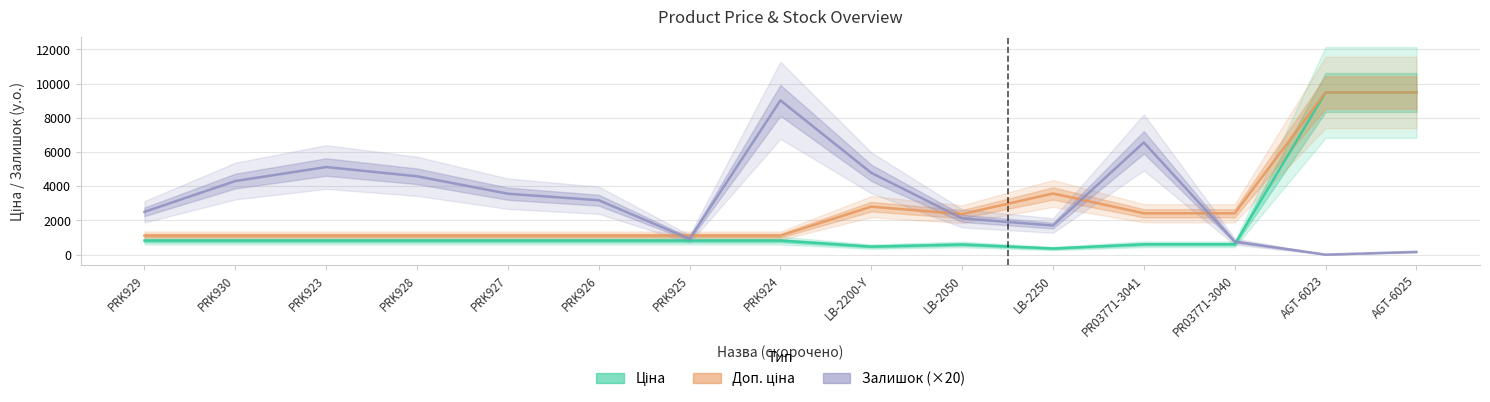

What position from the left is PRK930?

2